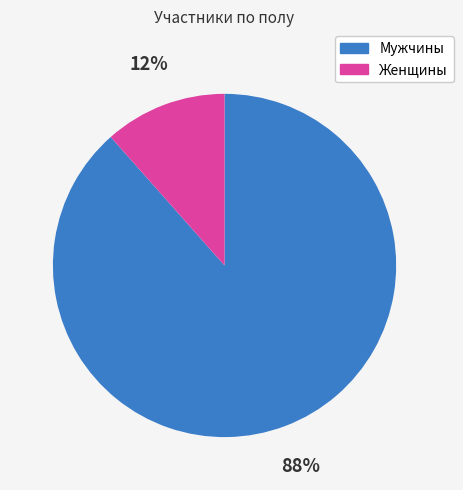

Count the number of slices in the pie.

2